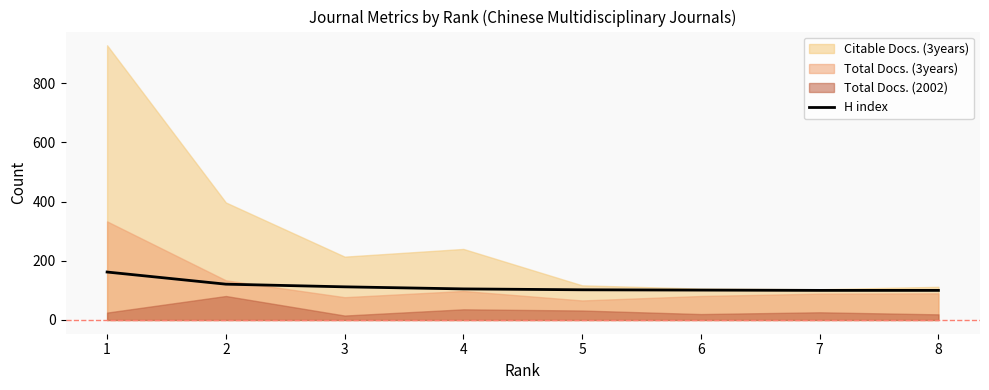

Is it true that the value at 4 is 105?

True